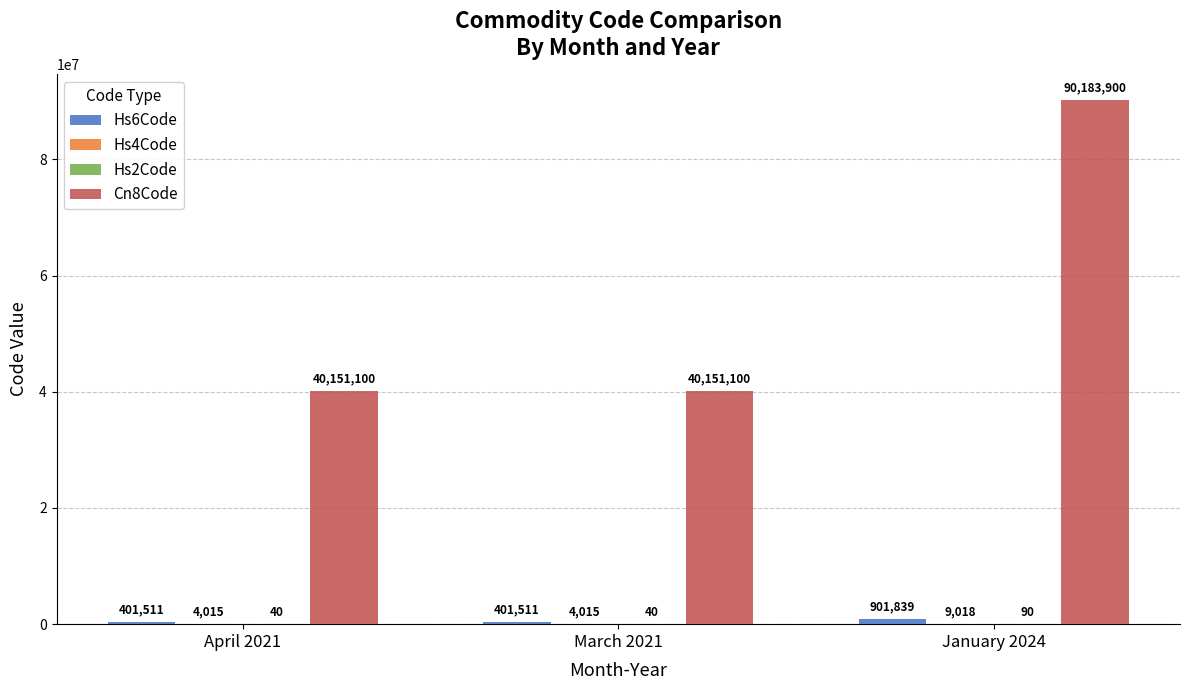

What is the maximum value for Cn8Code?

90183900